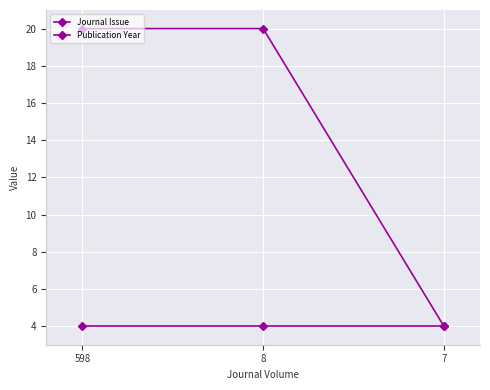

Rank the categories by Publication Year value from highest to lowest.

598, 8, 7